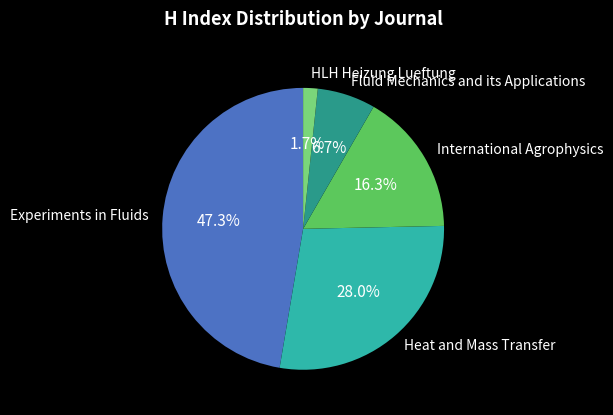

True or false: Experiments in Fluids accounts for 47% of the total.

True